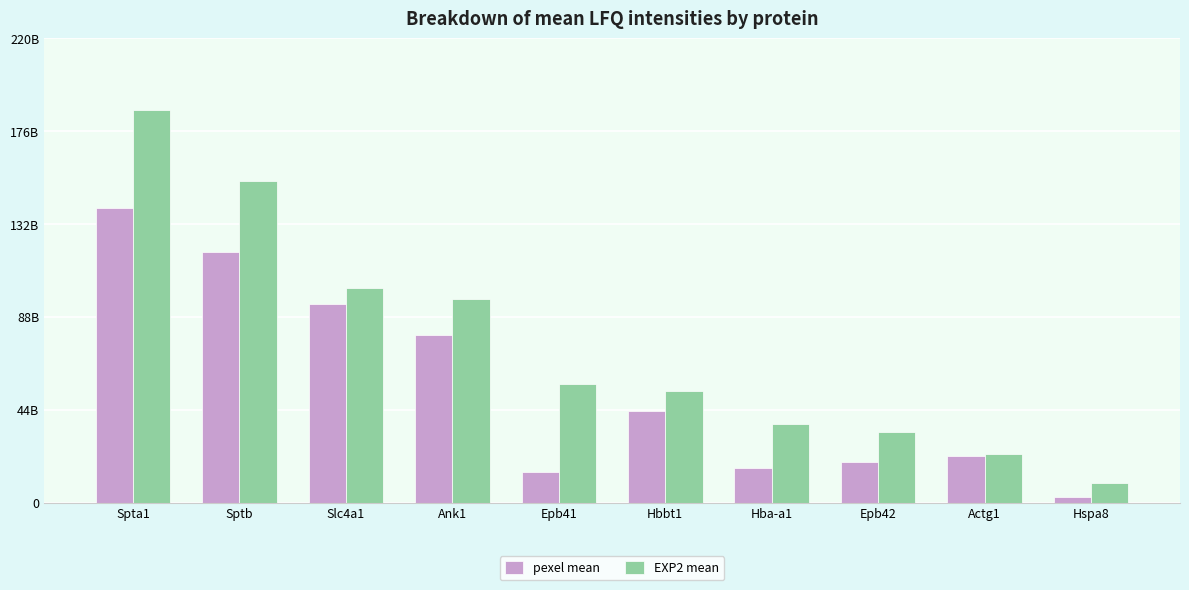

Are the bars grouped side by side (vs. stacked)?

Yes